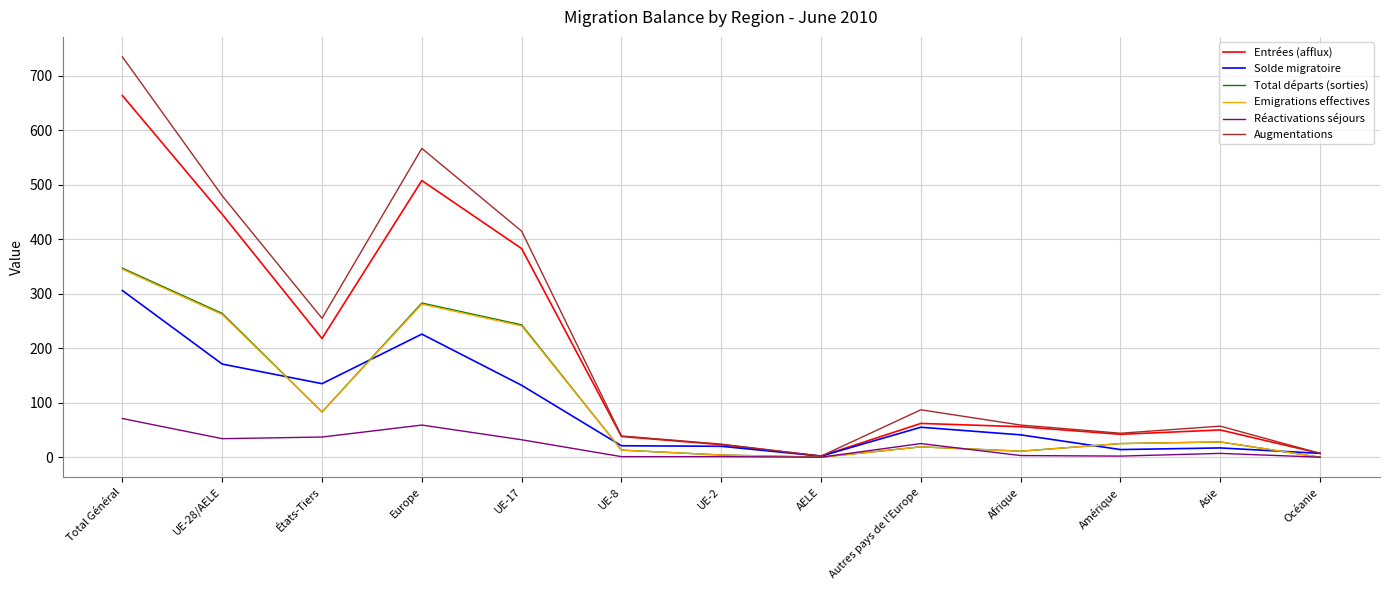

What is the total value across all series at UE-17?

1446